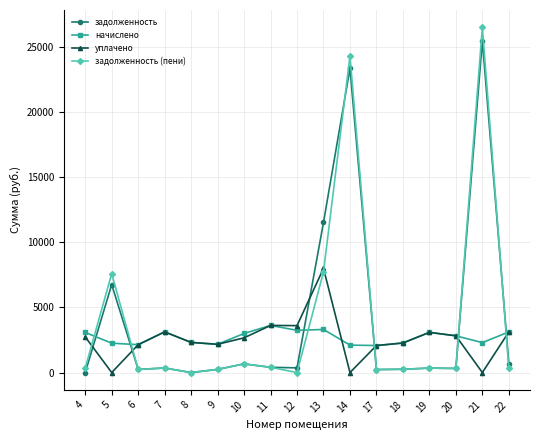

How many values in the задолженность series are below 347?

8